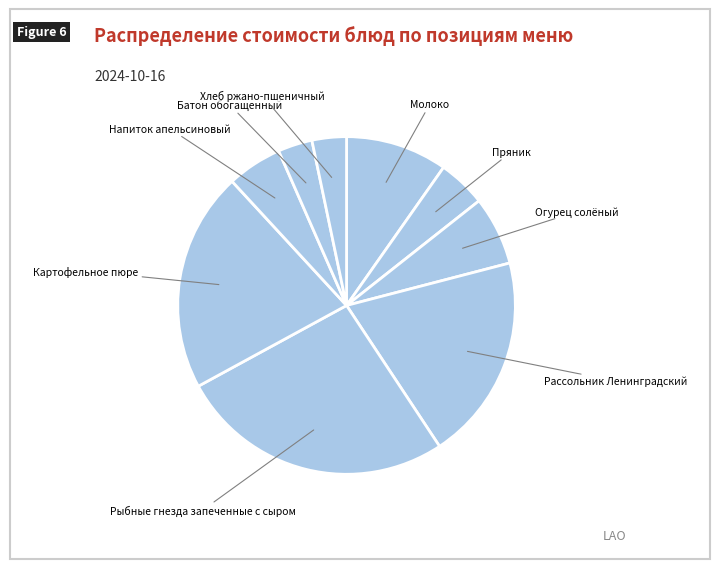

Count the number of slices in the pie.

9